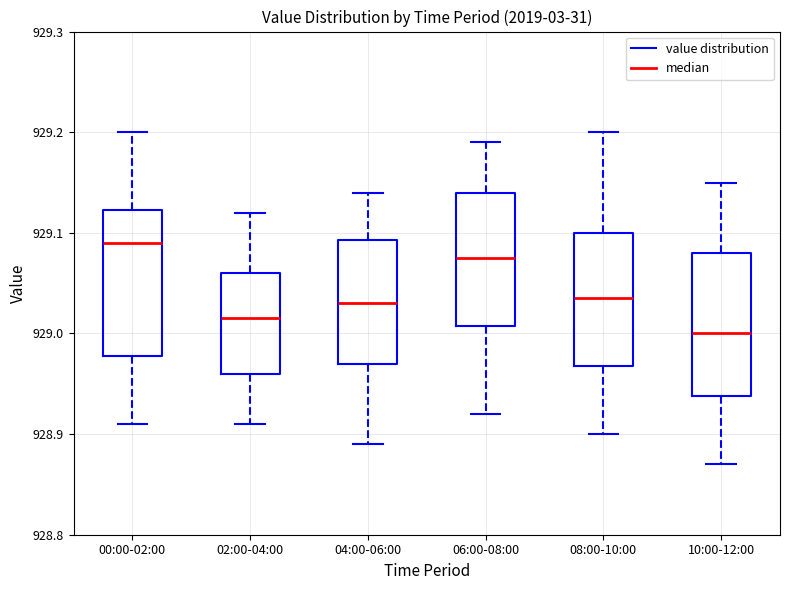

Where does the lower whisker of the box for 08:00-10:00 end on the y-axis? The values are not printed on the chart, so give them approximately, as read against the axis.

928.90